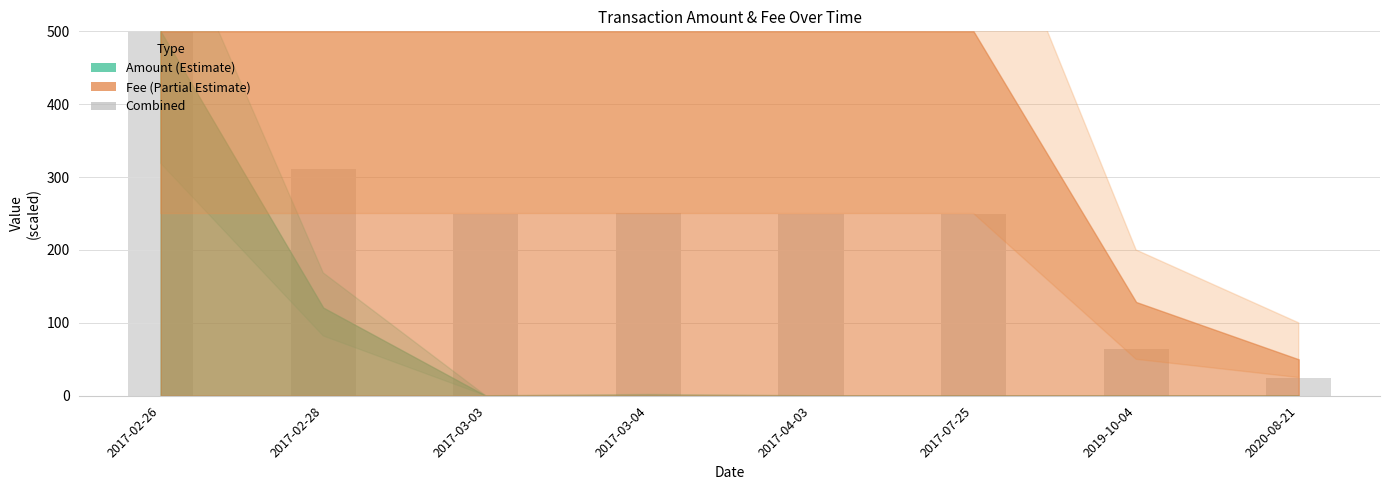

Is it true that the value at 2019-10-04 is 64.3?

True